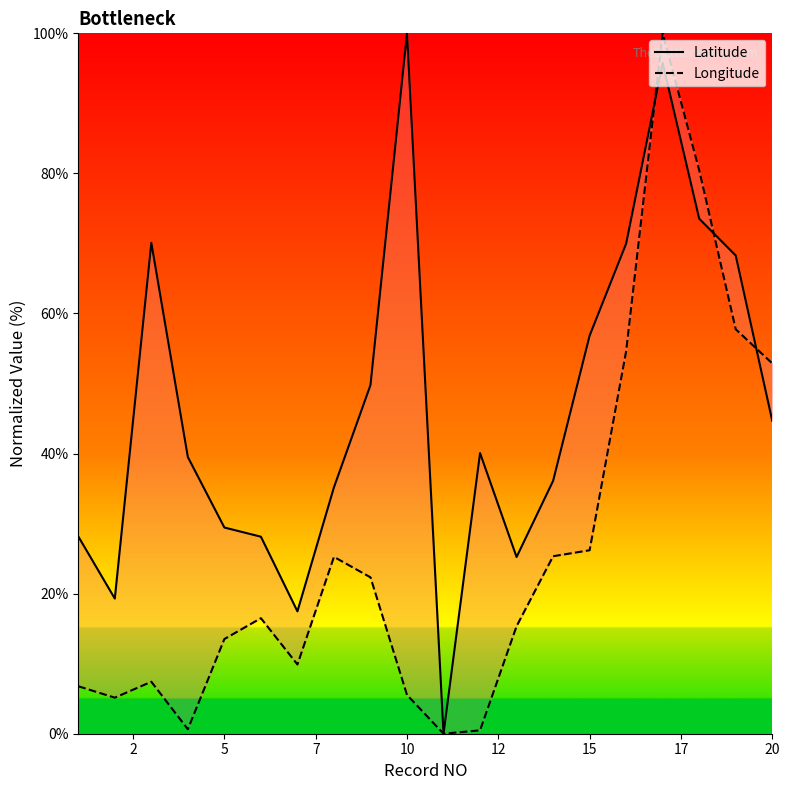

How many data points in Longitude are above 16?

10